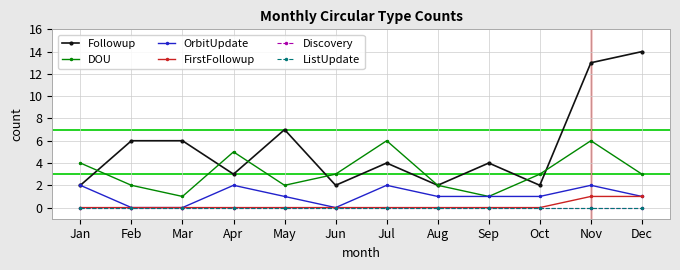

What is the sum of all FirstFollowup values?

2